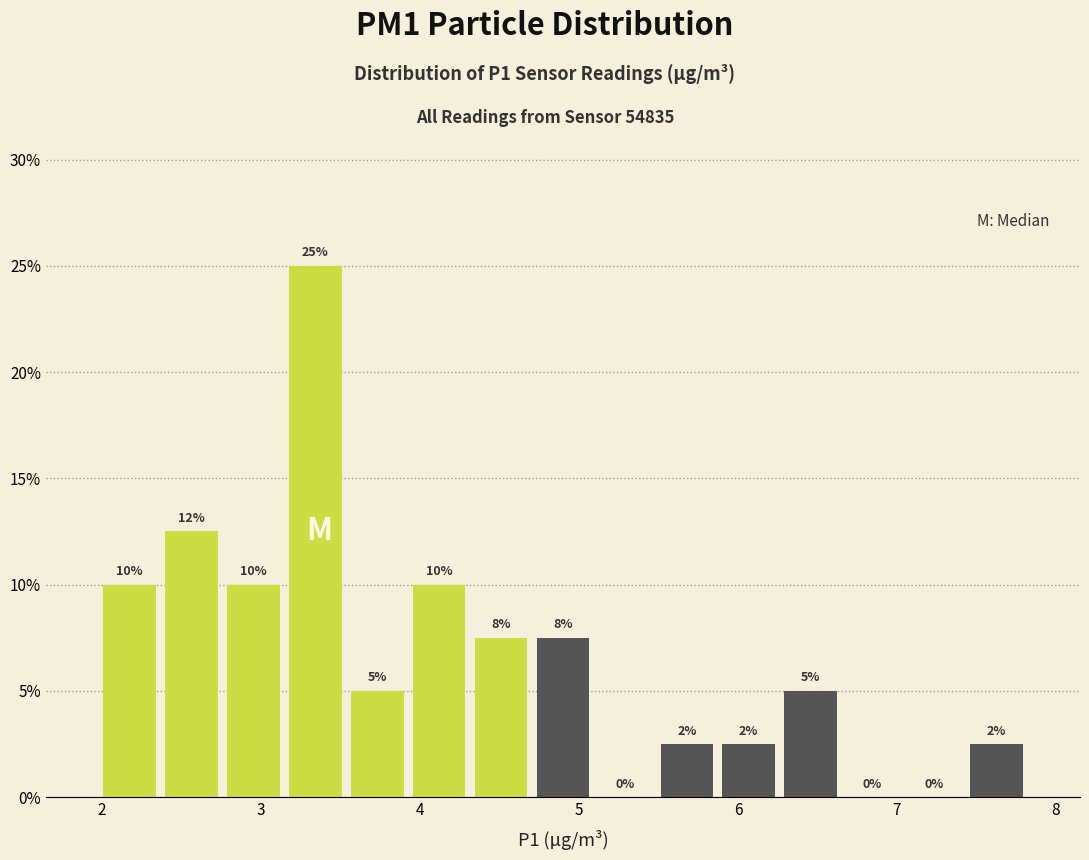

Read against the x-axis, roughly where is the centre of the tallest bar?

3.3